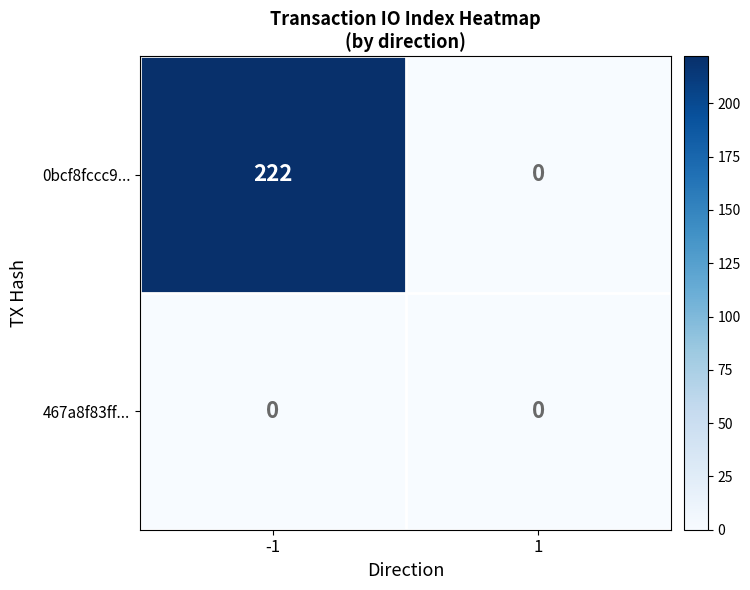

At how many categories does at least one series exceed 197?

1